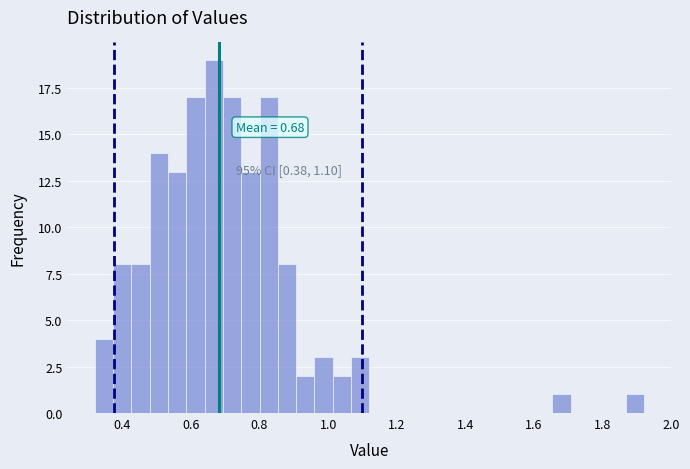

Around what value on the x-axis is the tallest bar? Give the approximate position of its centre, as read against the axis.

0.66